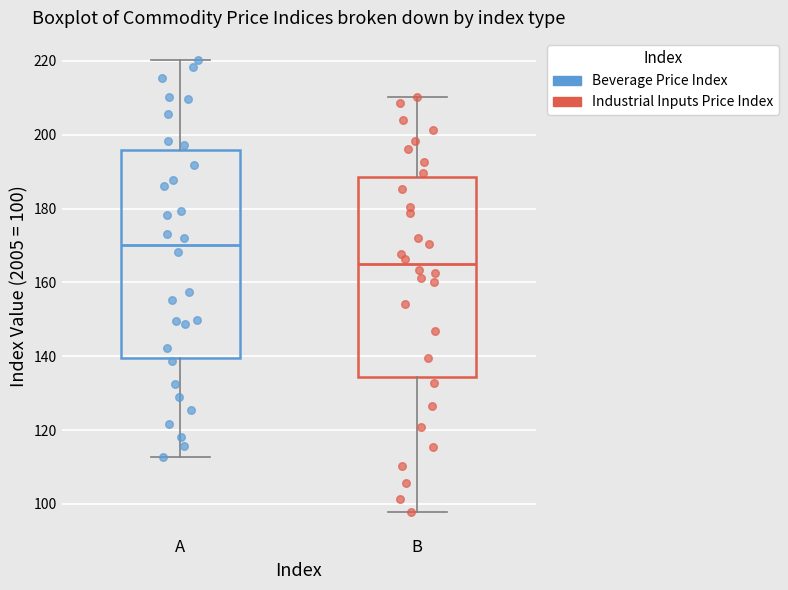

Which box is the tallest, from its lower edge to its upper edge?

A